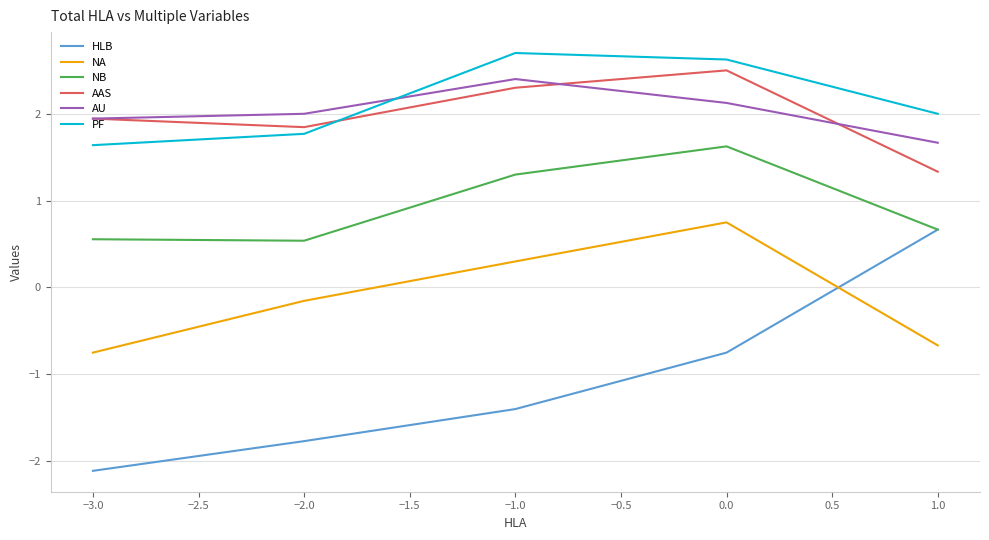

What is the difference between the highest and lowest values at 1.0?

2.7